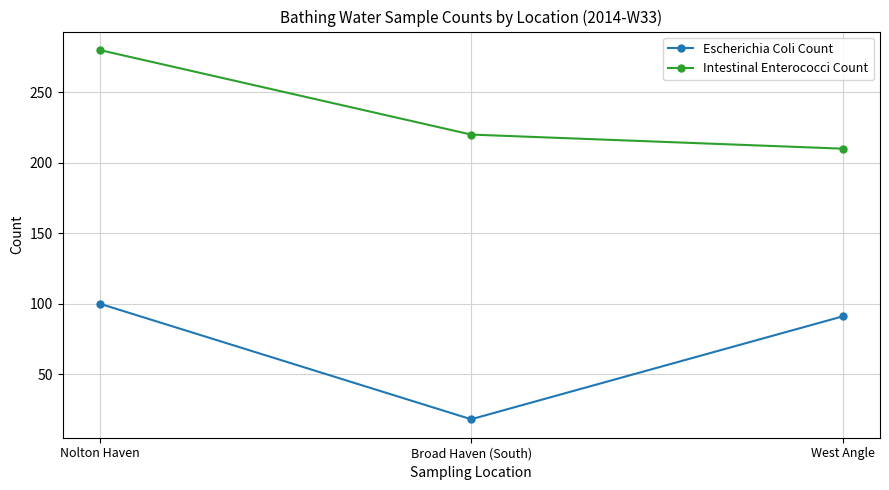

What is the highest value of the Intestinal Enterococci Count series?

280